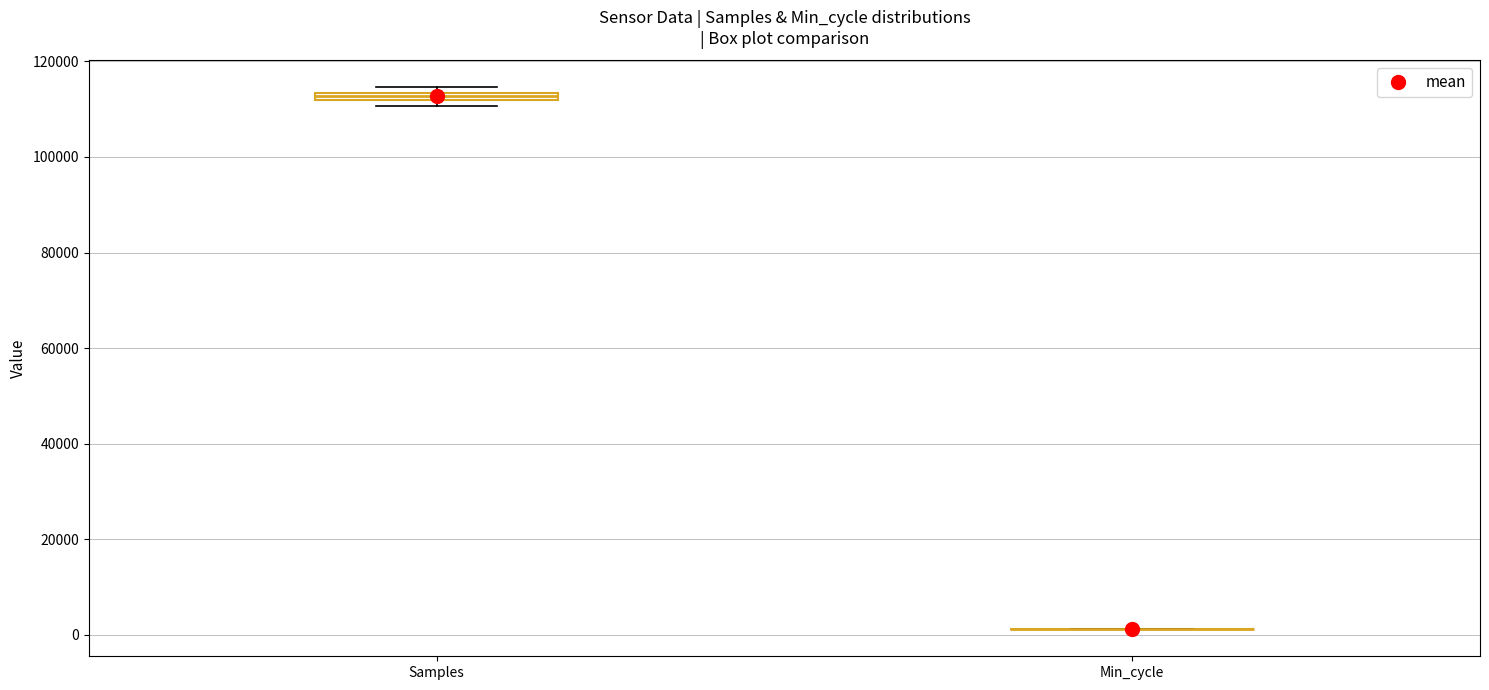

Where is the lower edge of the box for Samples on the y-axis? The values are not printed on the chart, so give them approximately, as read against the axis.

112000